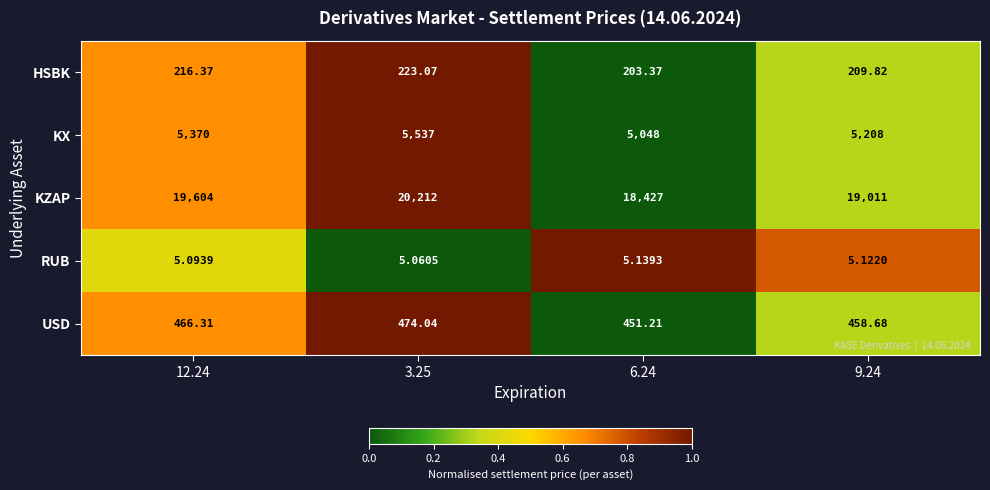

Which series has the largest total across all categories?

KZAP